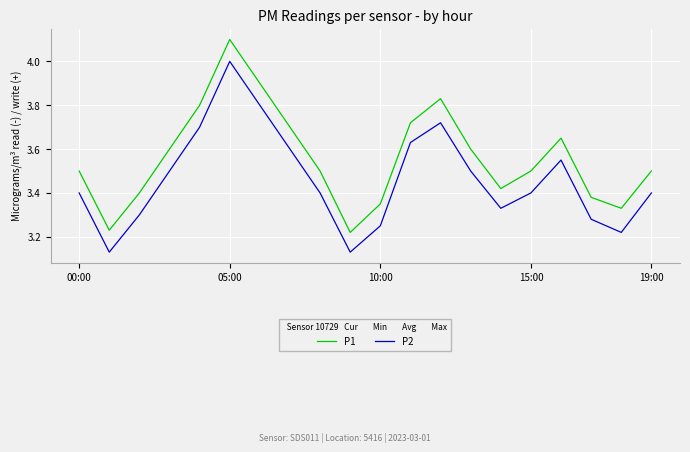

List the series in order of their peak value, highest first.

P1, P2